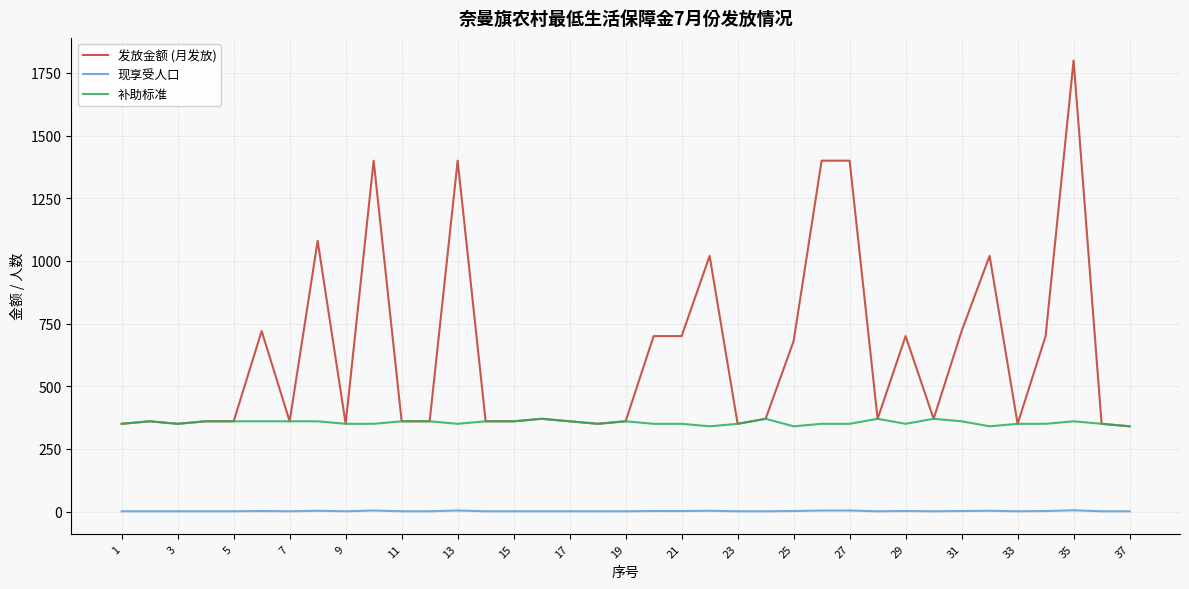

Which series has the largest total across all categories?

发放金额 (月发放)